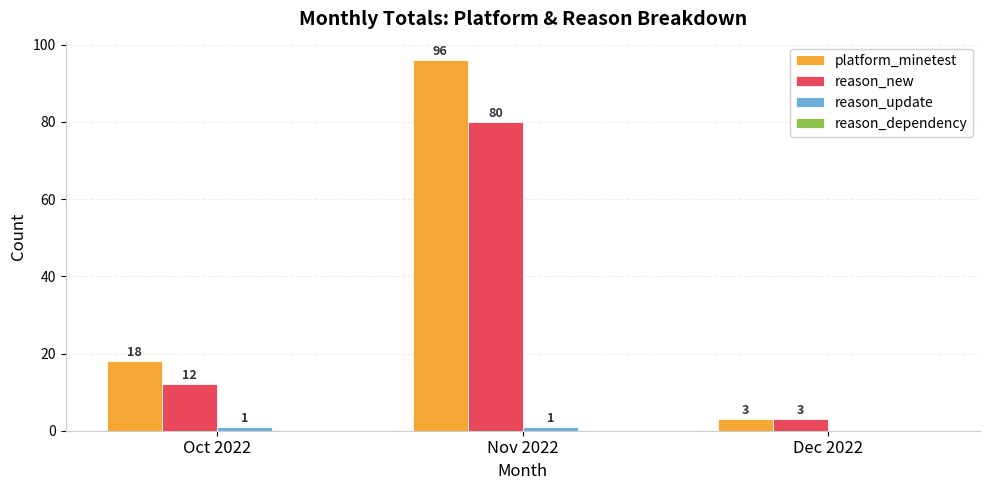

What is the sum of the reason_new values at Nov 2022 and Dec 2022?

83